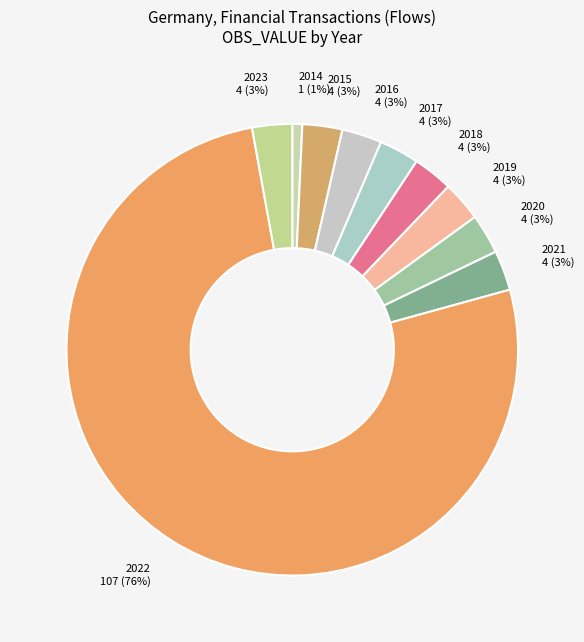

Do 2015 and 2014 together represent more than half of the pie?

No